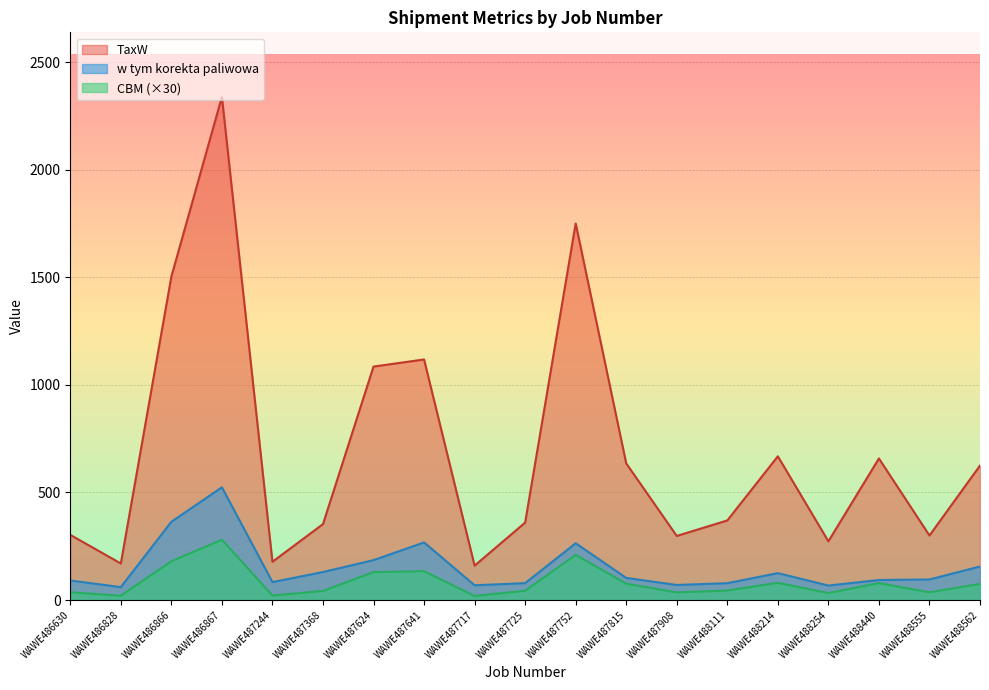

Where is w tym korekta paliwowa nearest to the value 292?

WAWE487641